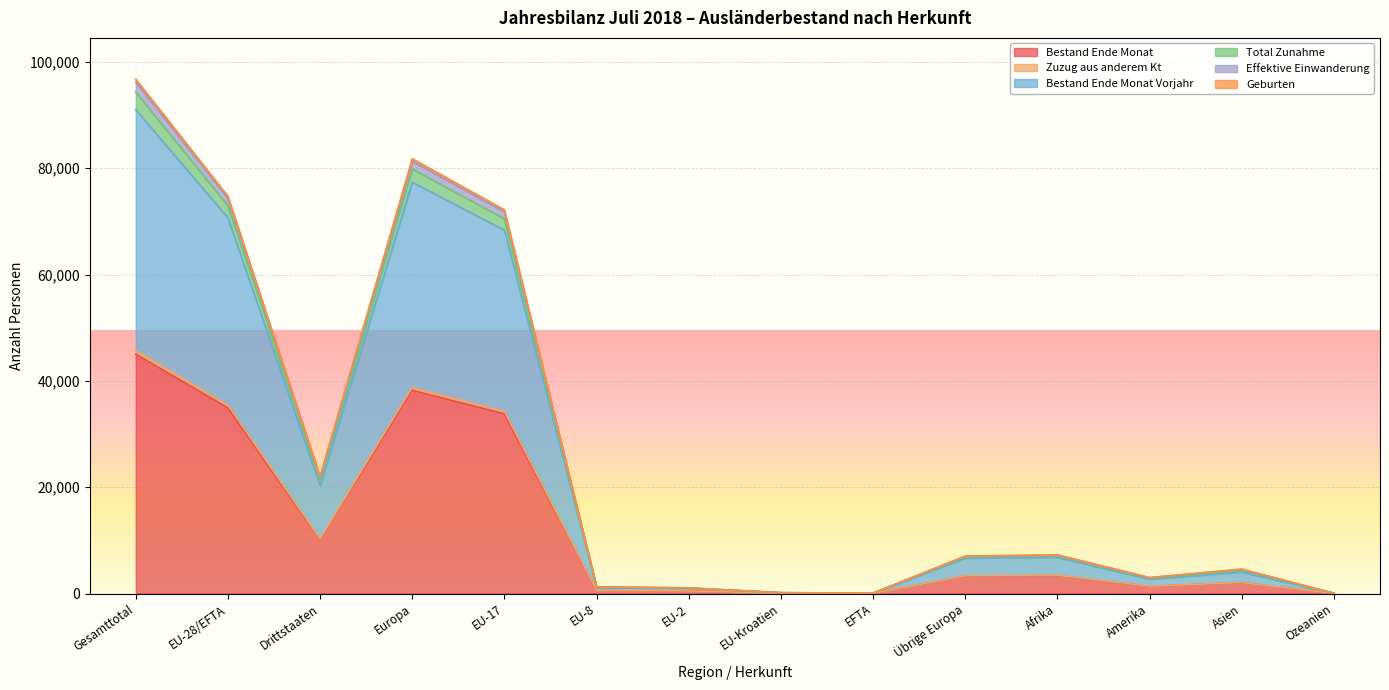

What is the label of the 12th point from the right?

Drittstaaten